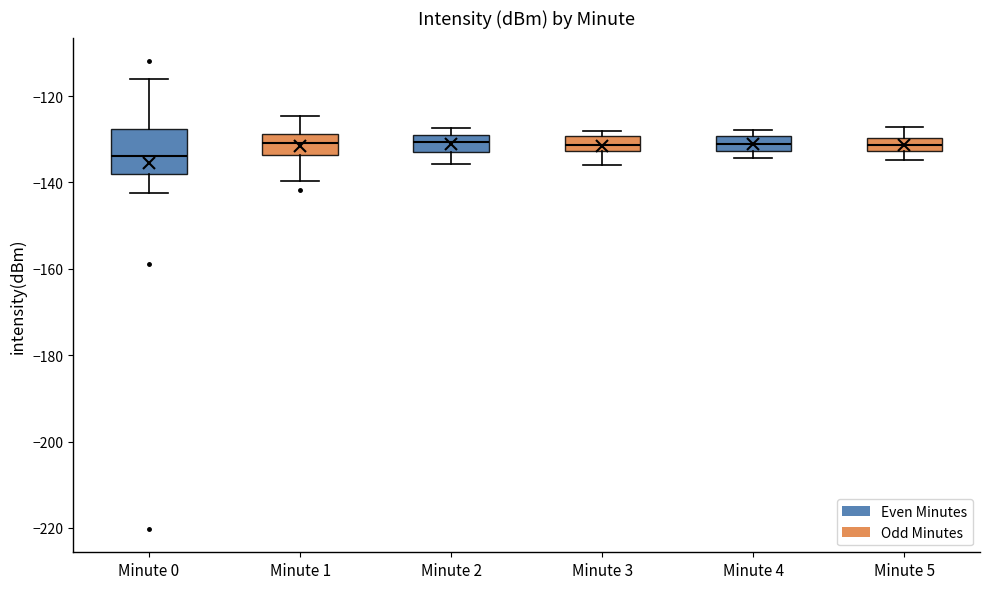

Where is the upper edge of the box for Minute 3 on the y-axis? The values are not printed on the chart, so give them approximately, as read against the axis.

-130